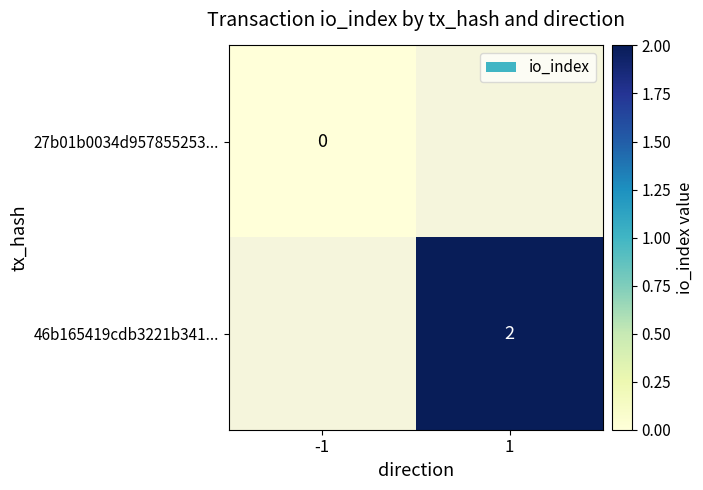

The value of 46b165419cdb3221b341... at 1 is 1. True or false?

False